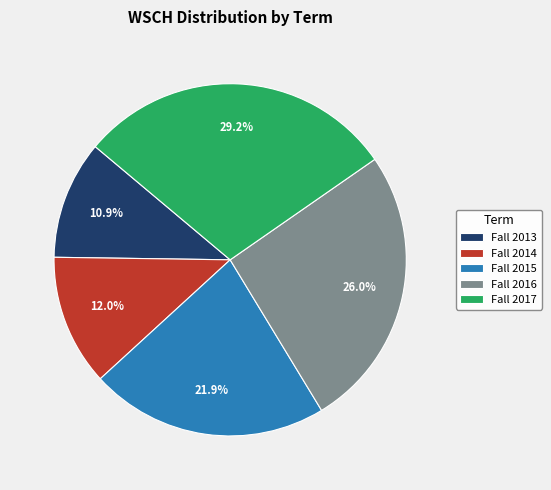

To the nearest percent, what percentage of the pie is Fall 2013?

11%